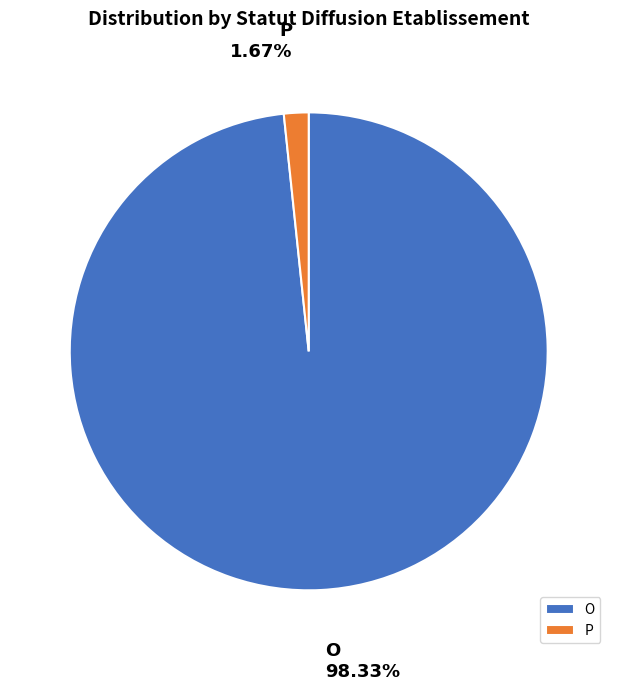

Which slice is the smallest?

P